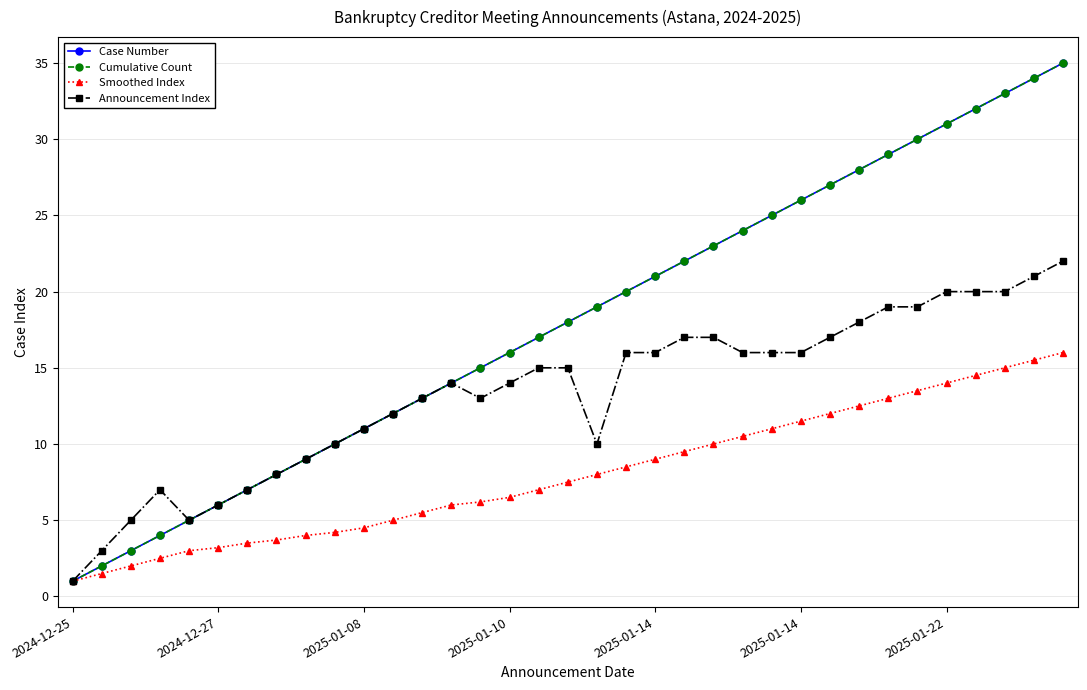

Is this an area chart (filled region under the line)?

No